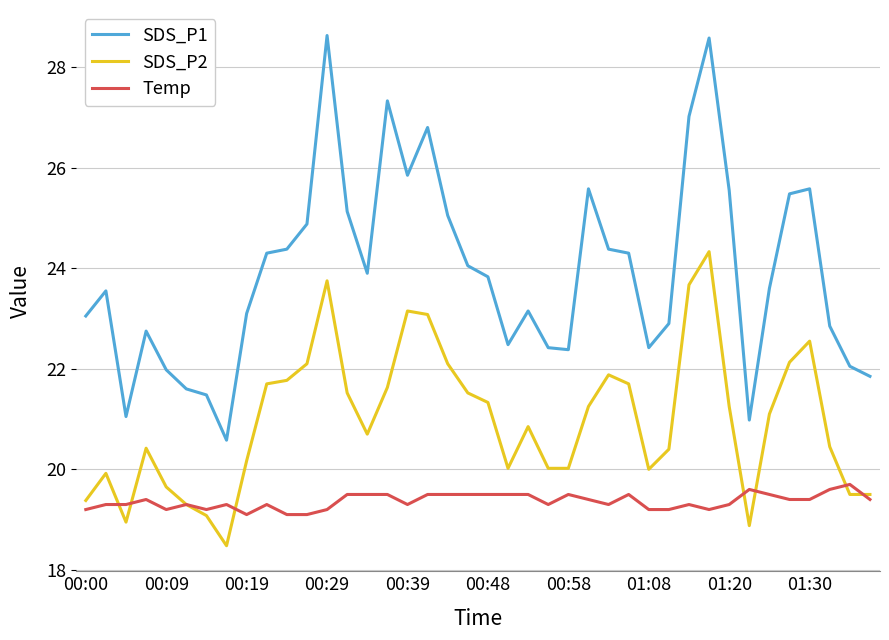

What are all the series names shown in the legend?

SDS_P1, SDS_P2, Temp